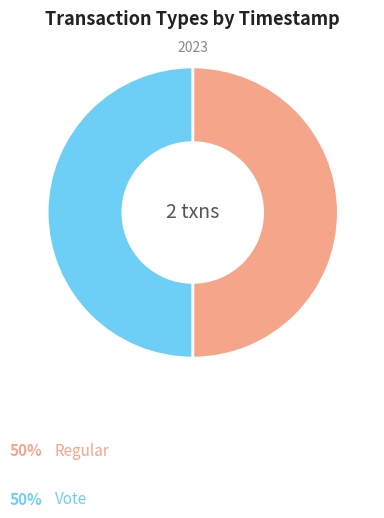

Rank the categories by value from lowest to highest.

Vote, Regular